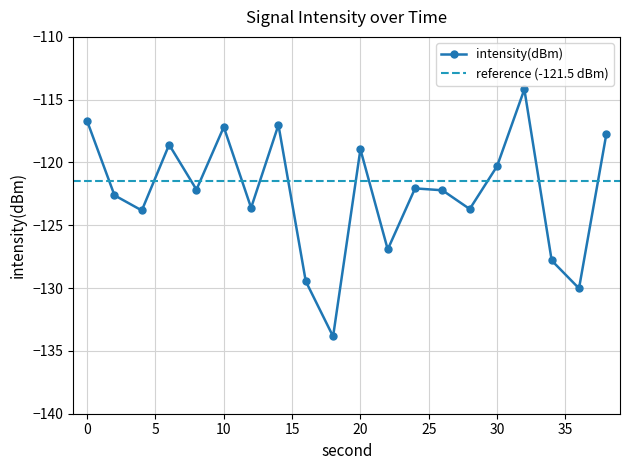

Where is the data nearest to the value -124?

4